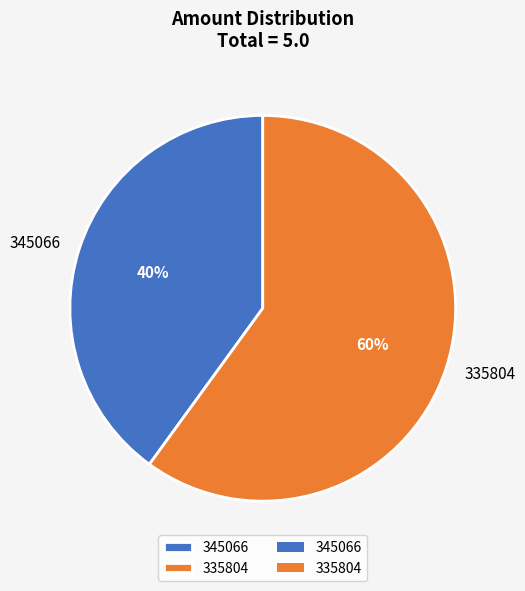

Which has a higher value, 345066 or 335804?

335804